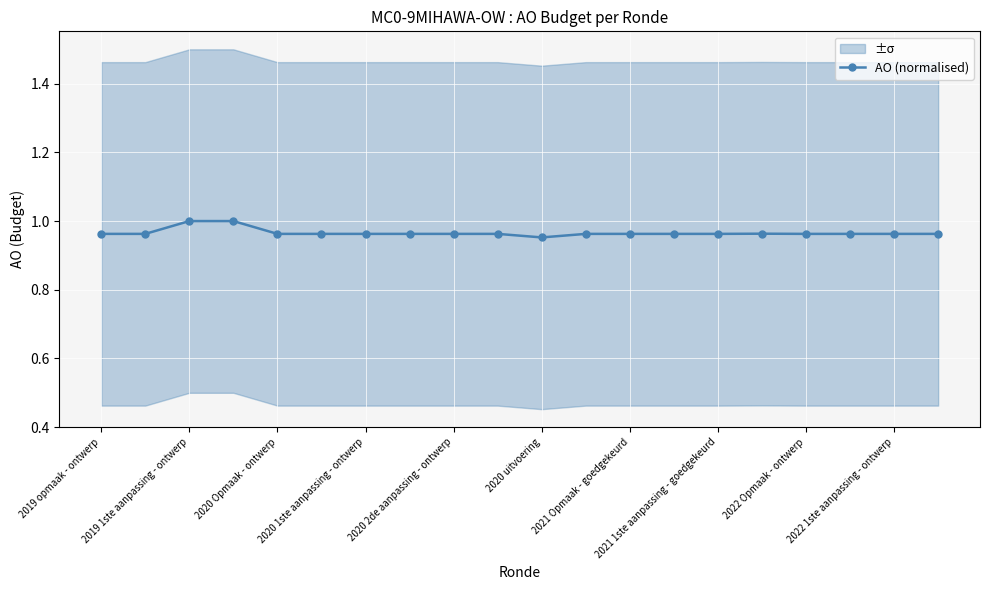

True or false: the data shows 1.6 at 13.

False